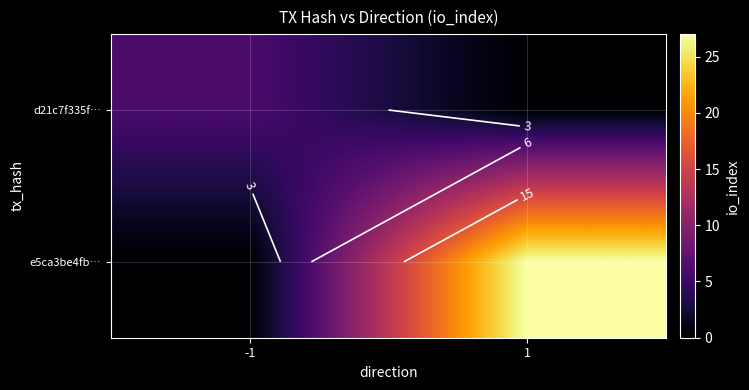

What is the highest value of the e5ca3be4fb… series?

27